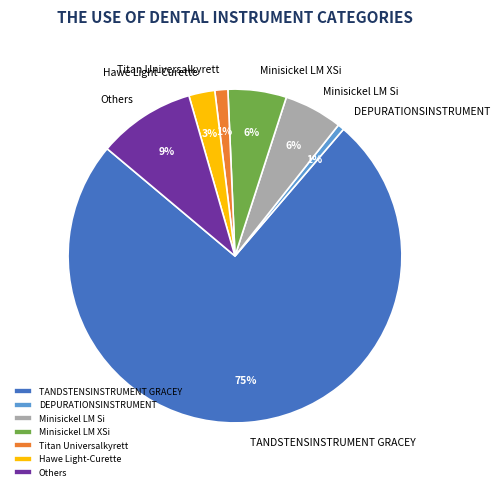

The TANDSTENSINSTRUMENT GRACEY slice represents 23% of the pie. True or false?

False